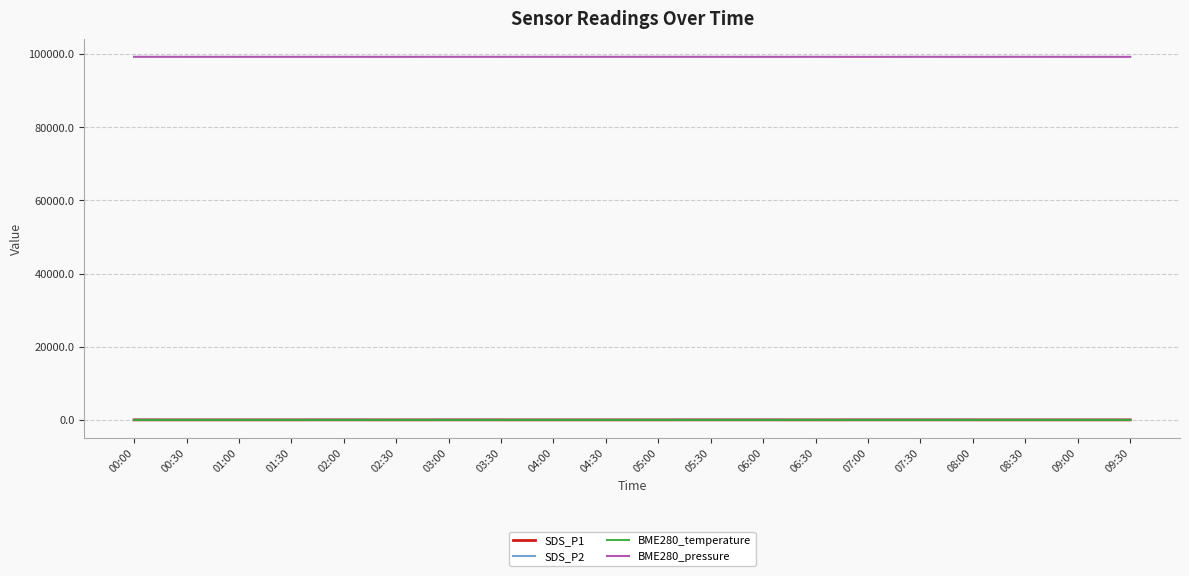

Count the number of categories in the chart.

20